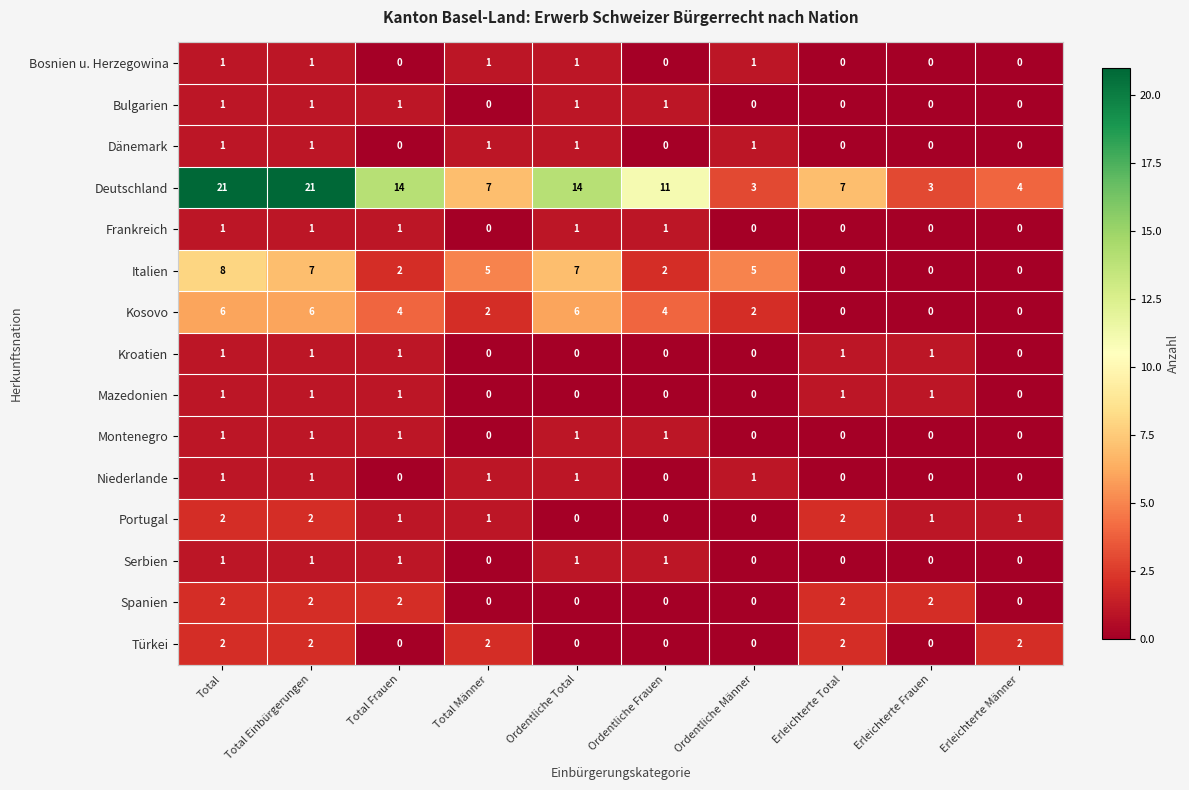

What is the sum of all Portugal values?

10